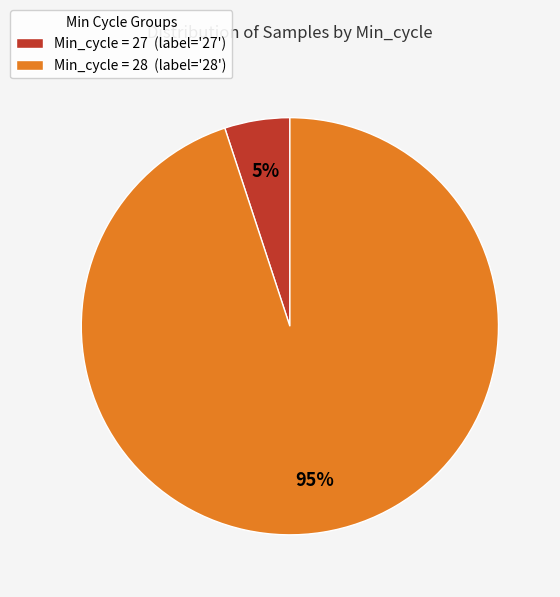

How many segments does this pie chart have?

2